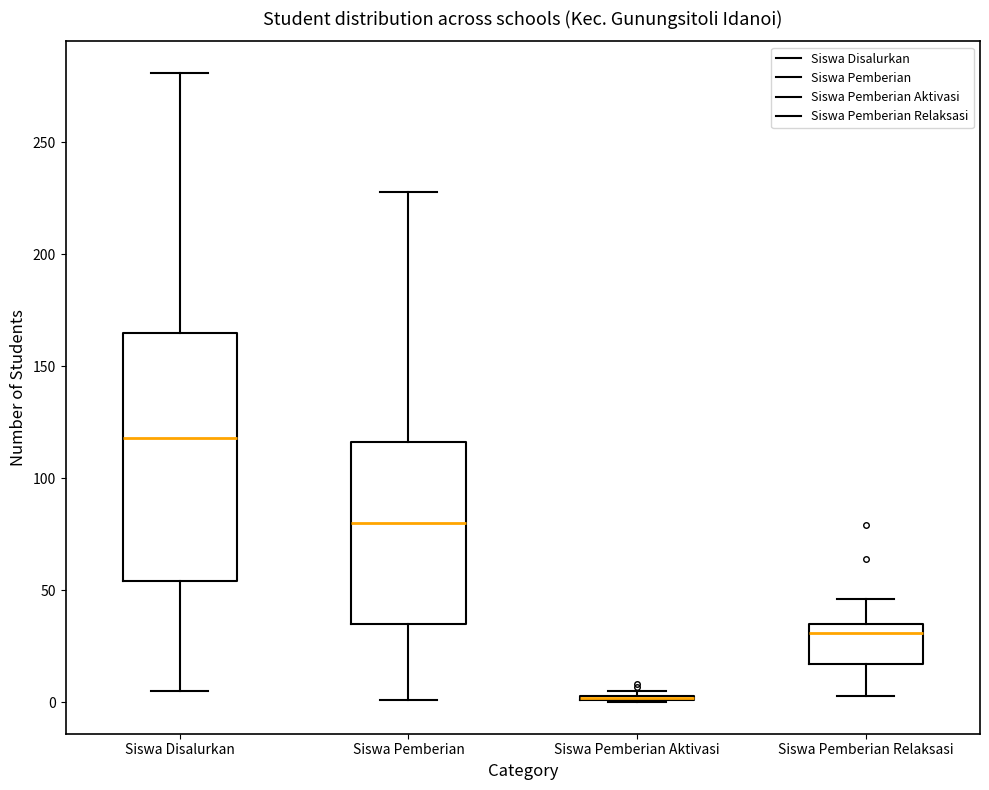

Where is the upper edge of the box for Siswa Pemberian Aktivasi on the y-axis? The values are not printed on the chart, so give them approximately, as read against the axis.

5